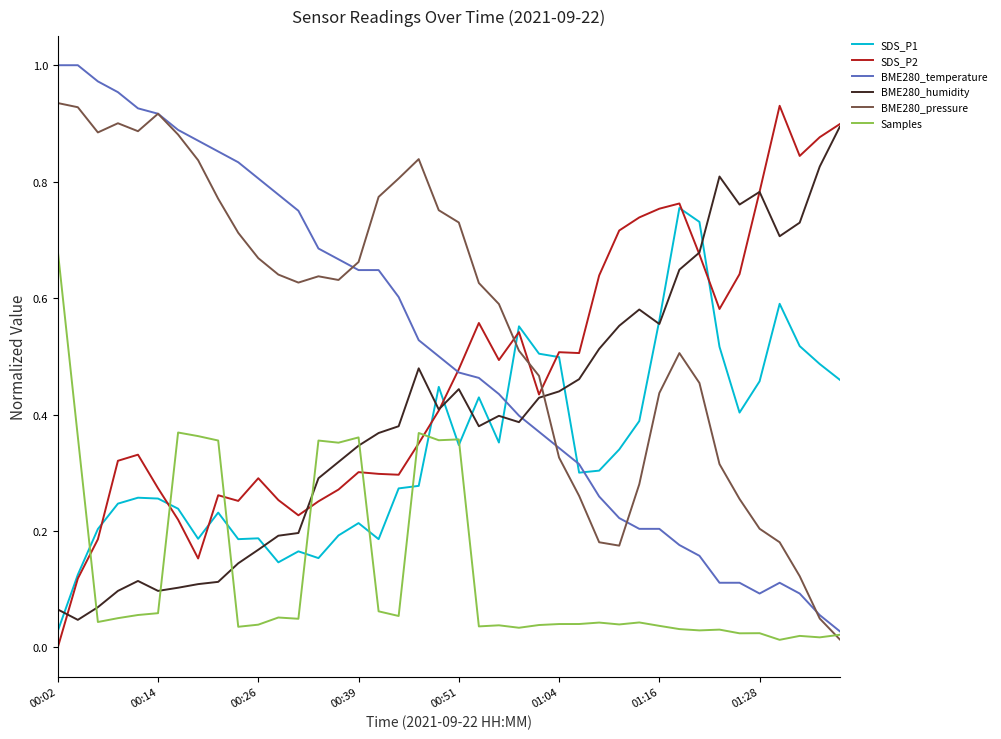

Which series has the largest total across all categories?

BME280_pressure